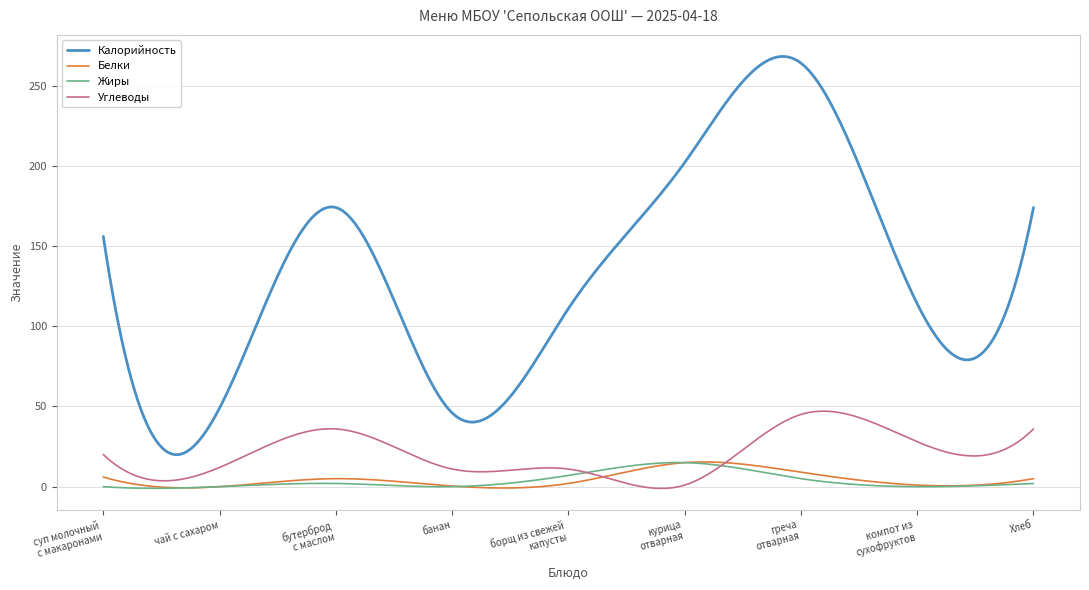

True or false: Белки and Калорийность cross at least once.

False